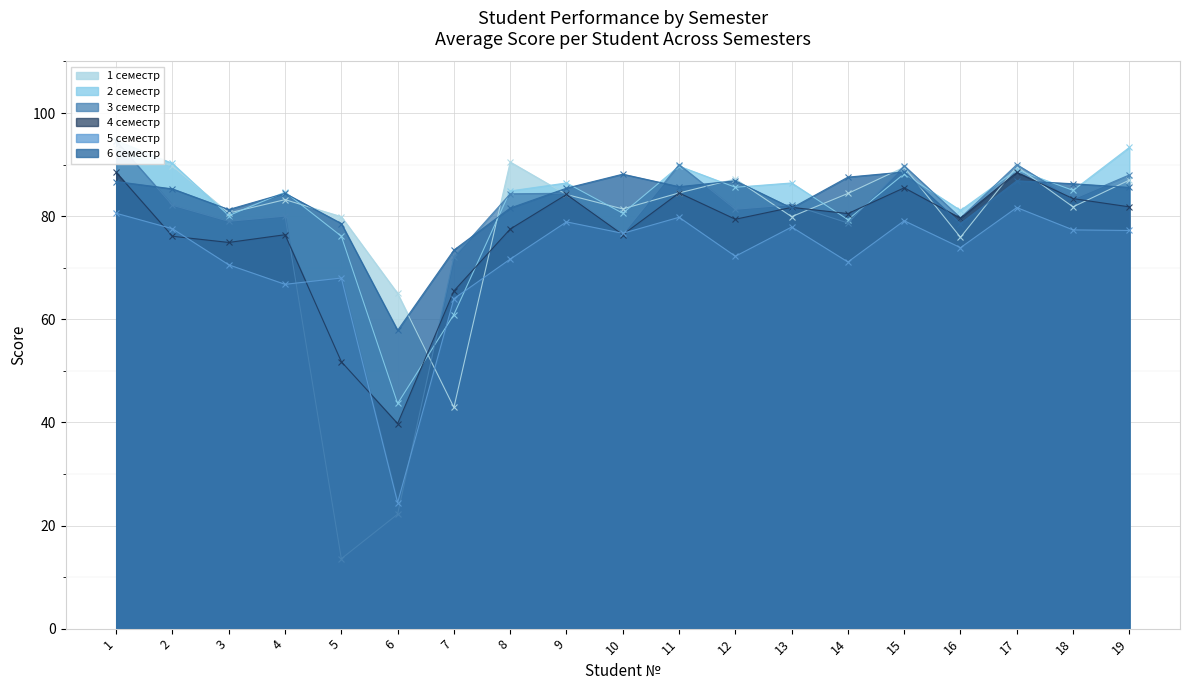

Where is the first local minimum for 5 семестр?

4